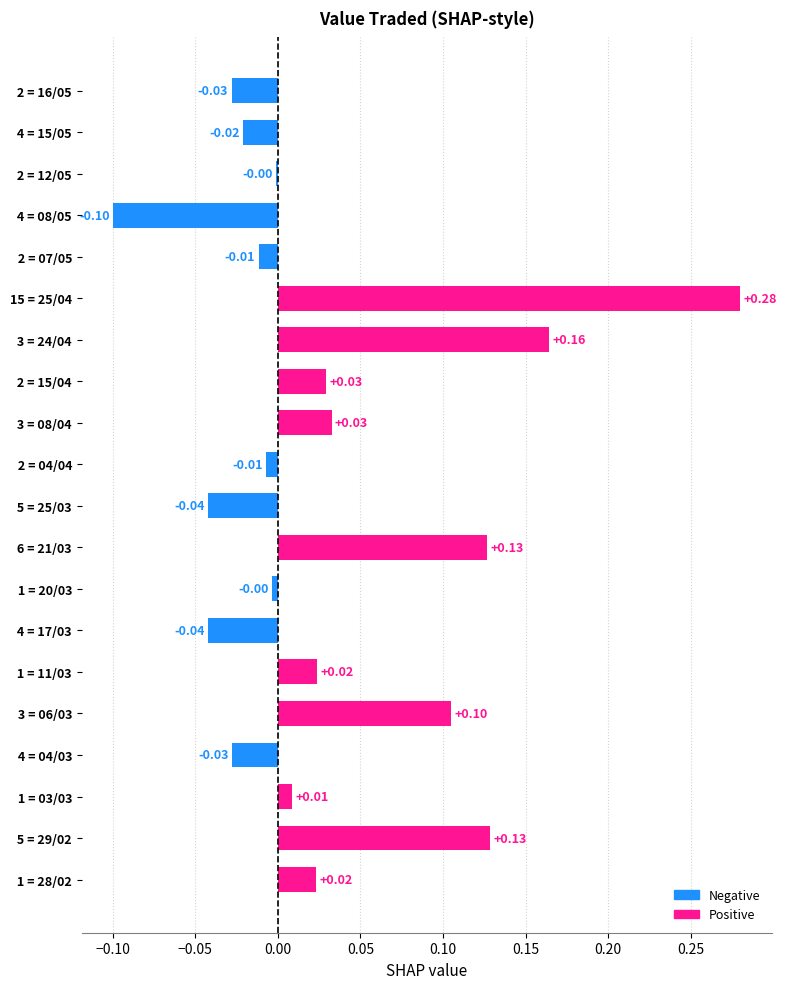

What is the change in value from 15 = 25/04 to  1 = 20/03?

-0.3